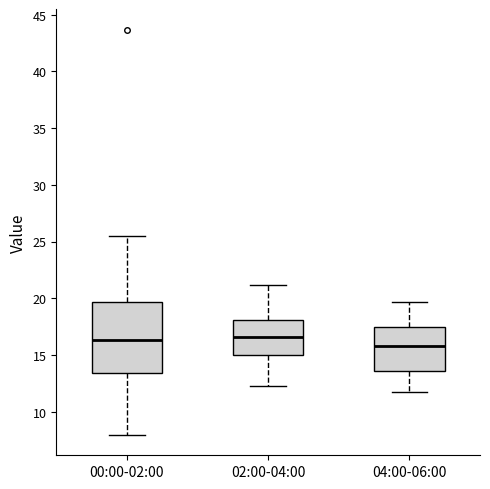

Reading left to right, transcribe this box plot: for each box, give where its median line is, the range the box spans, and where its two whiskers end, as read against the y-axis. The values are not printed on the chart, so give them approximately, as read against the axis.

00:00-02:00: median 16.5, box 13.5 to 19.5, whiskers 8.0 to 25.5
02:00-04:00: median 16.5, box 15.0 to 18.0, whiskers 12.5 to 21.0
04:00-06:00: median 16.0, box 13.5 to 17.5, whiskers 12.0 to 19.5